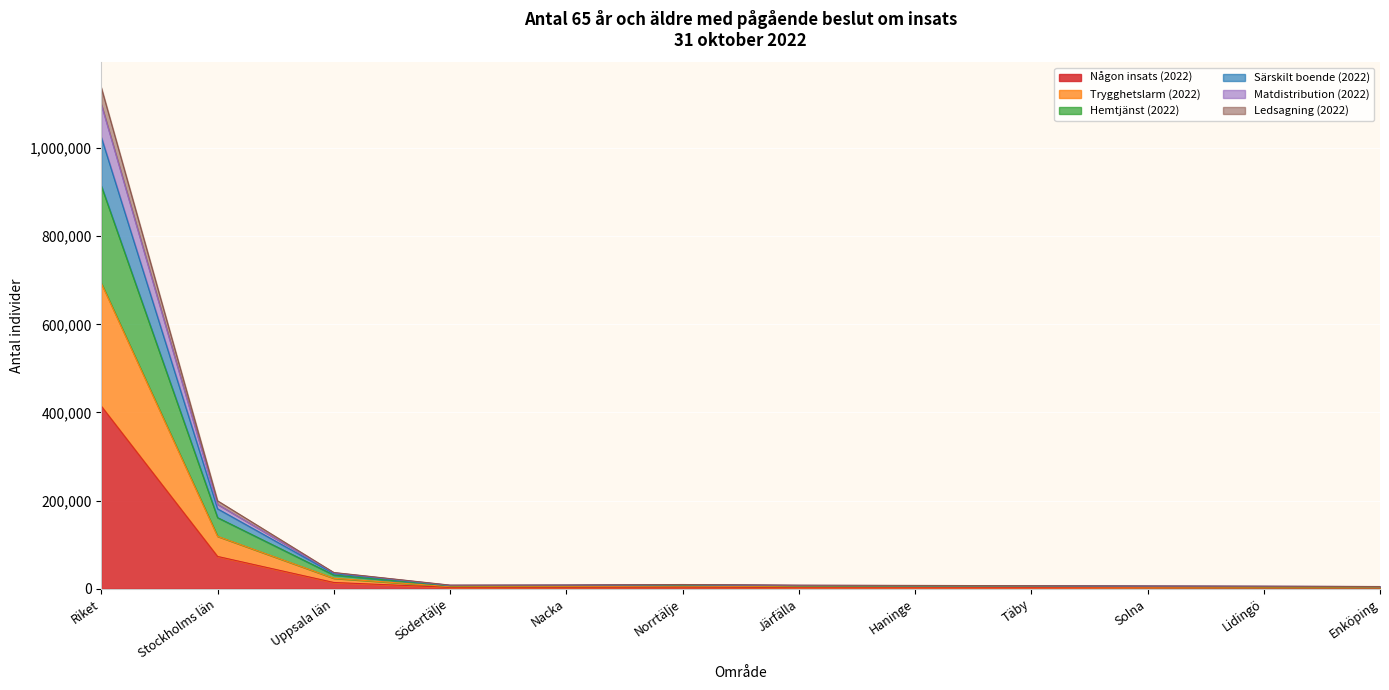

Count the number of categories in the chart.

12